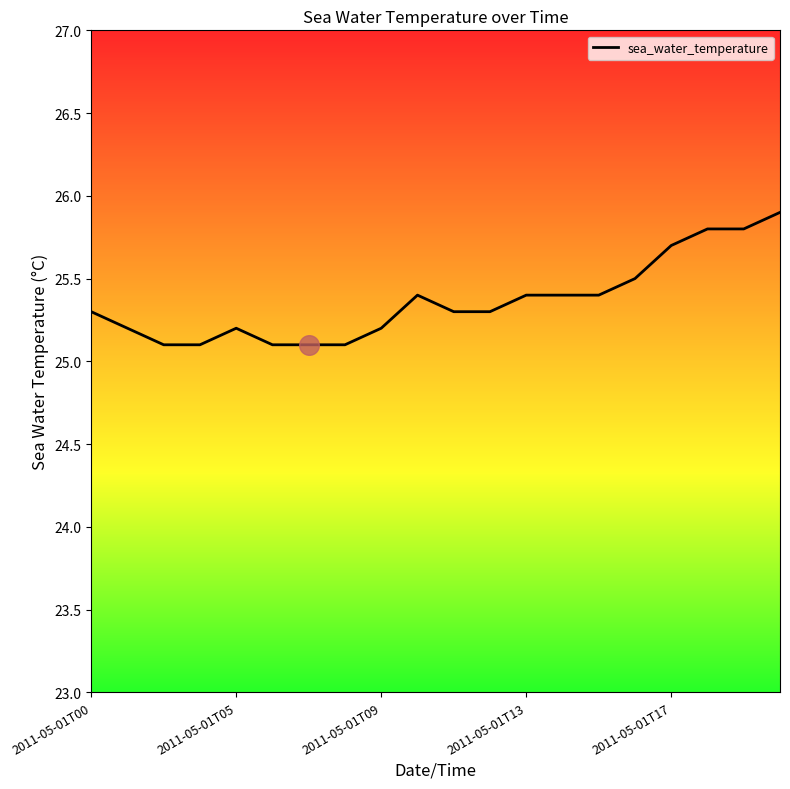

What is the difference between the maximum and minimum values?

0.8